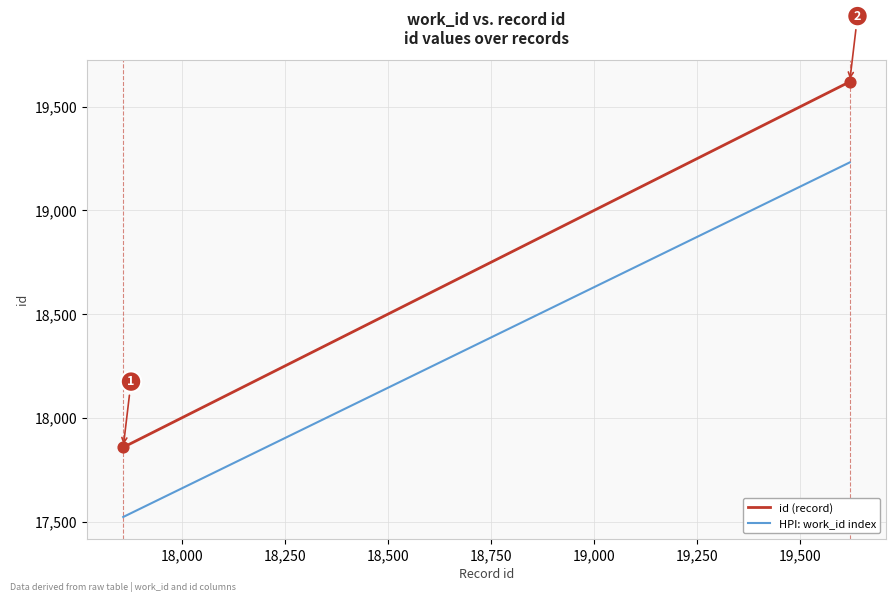

Which series has the largest total across all categories?

id (record)